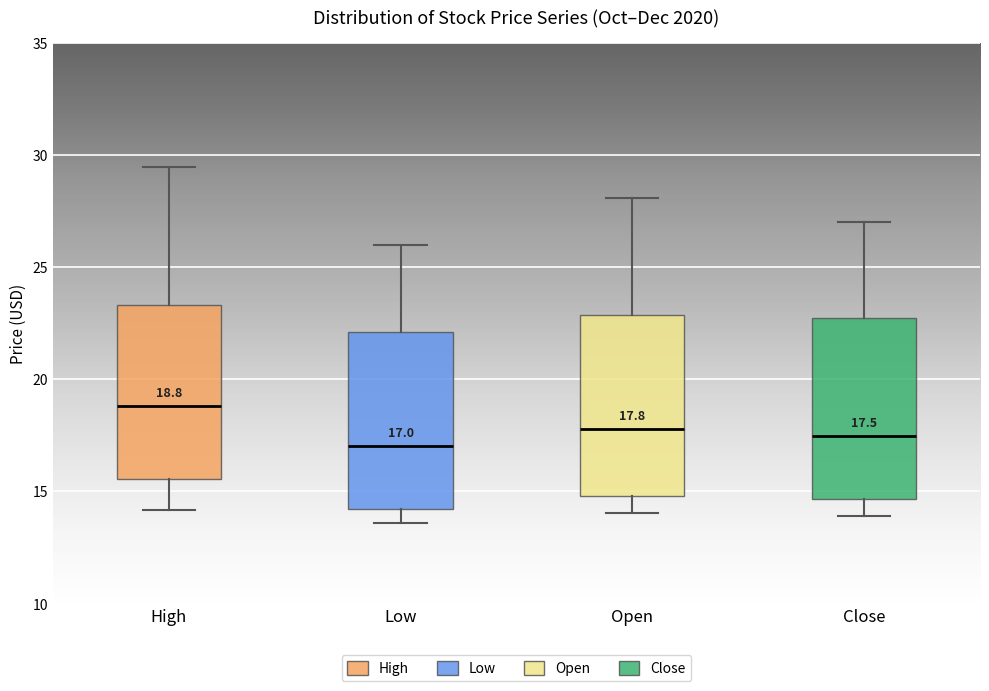

Which box's median line is the highest?

High